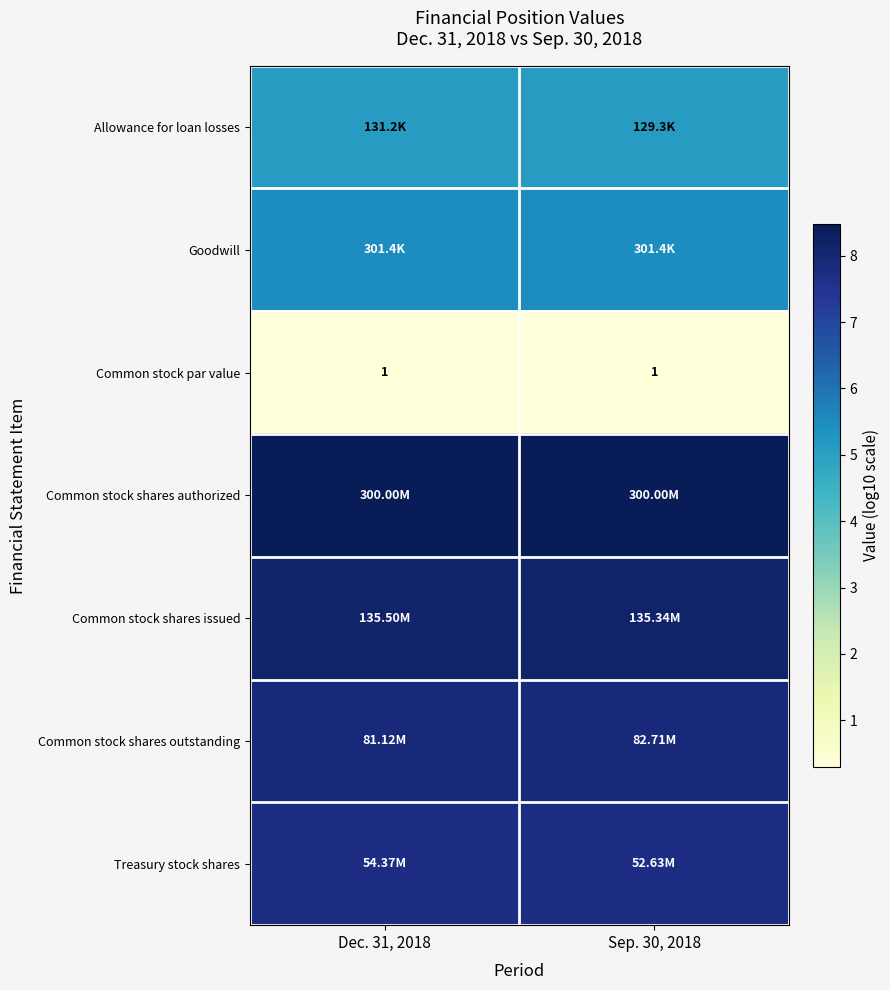

Which label corresponds to the smallest value in the chart?

Dec. 31, 2018